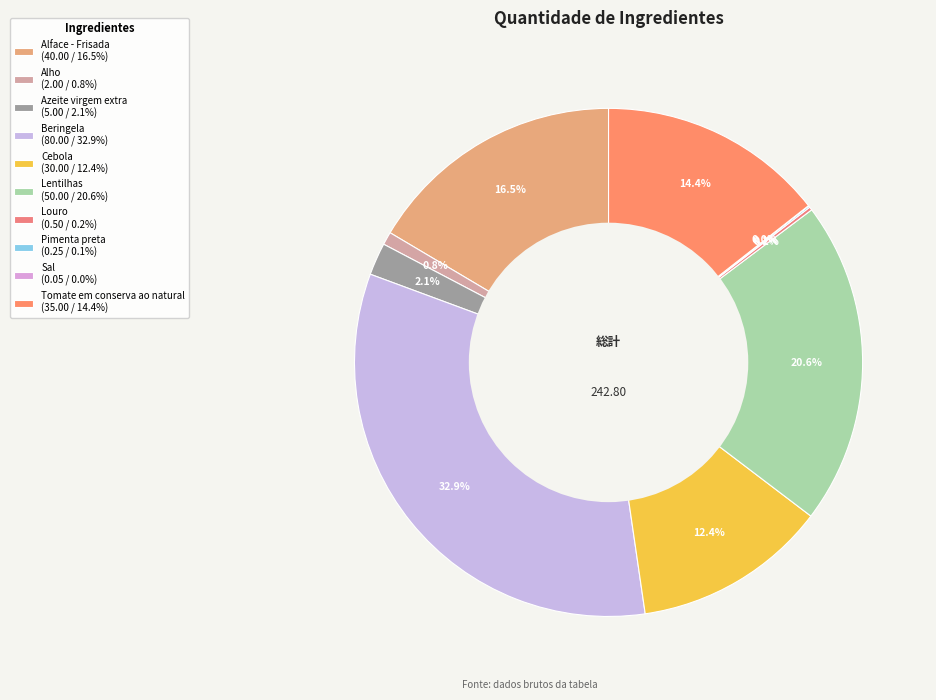

To the nearest percent, what is the average slice percentage?

10%